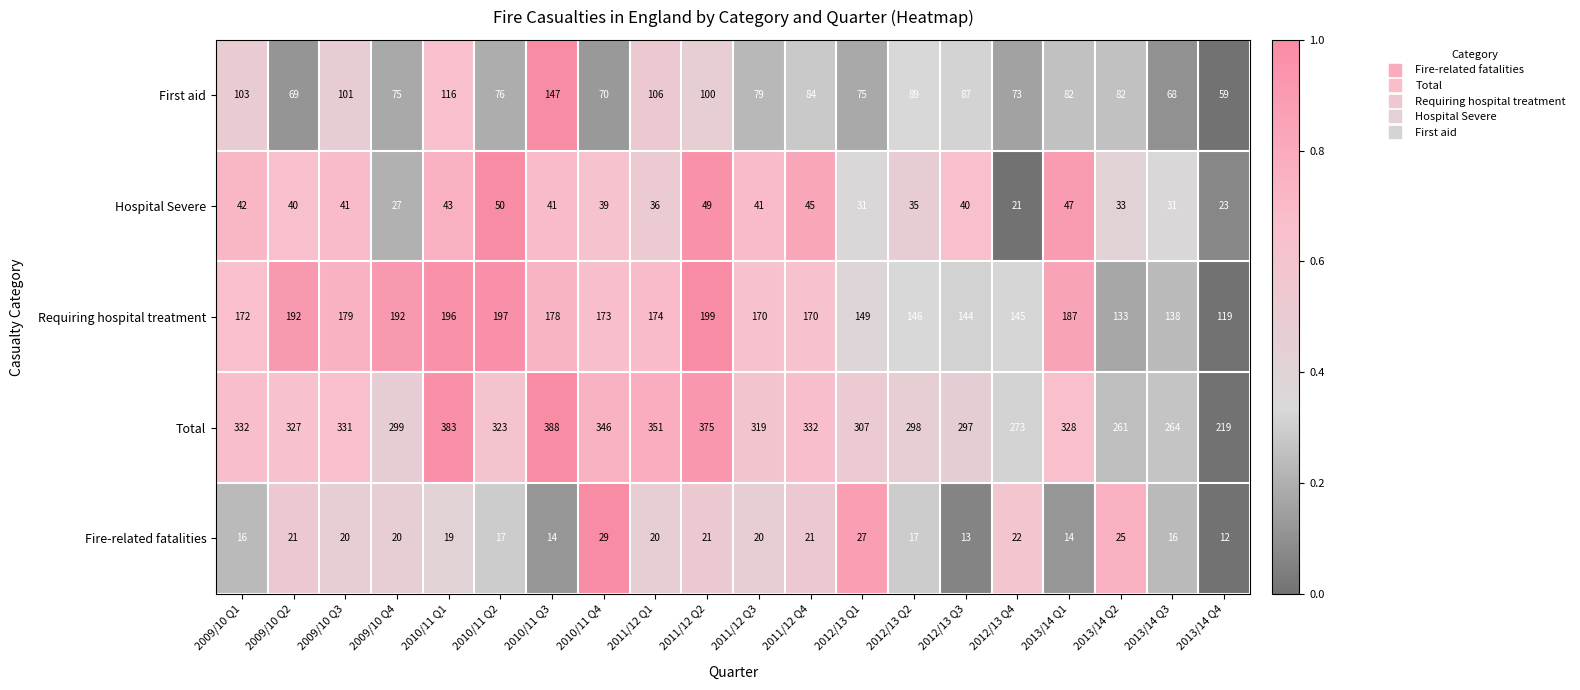

Count the number of data series in this chart.

5